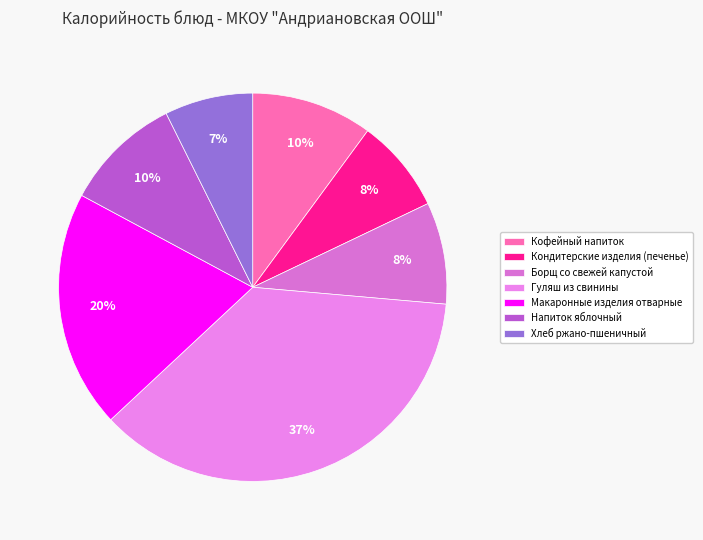

True or false: Кофейный напиток accounts for 10% of the total.

True